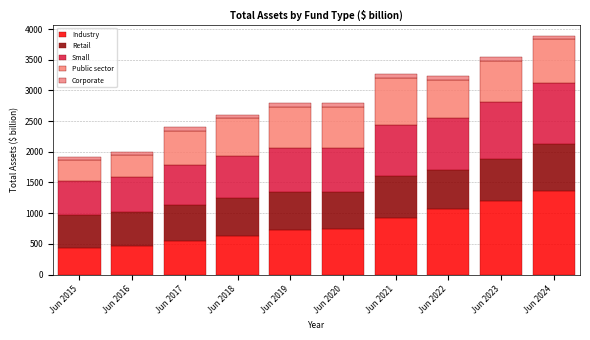

How many values in the Industry series are below 747?

5